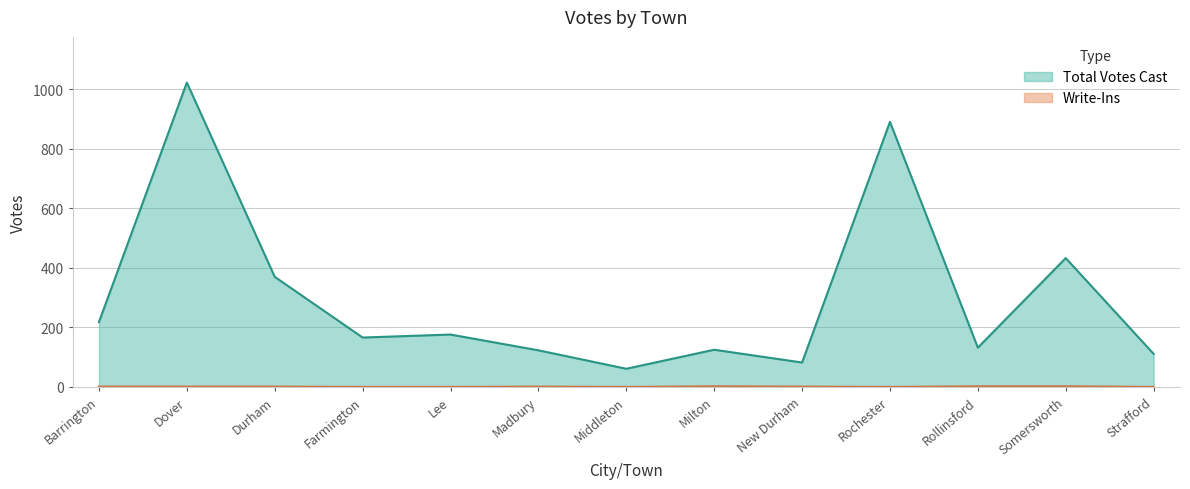

Count the Write-Ins values in the range 0 to 1.

10